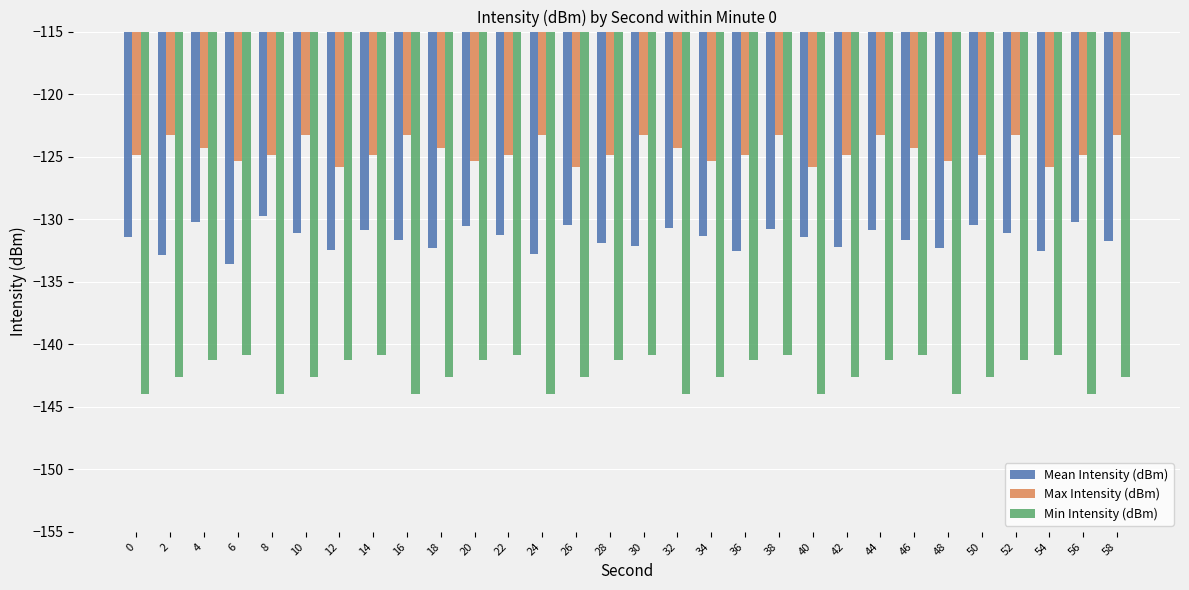

How many groups of bars are there?

30